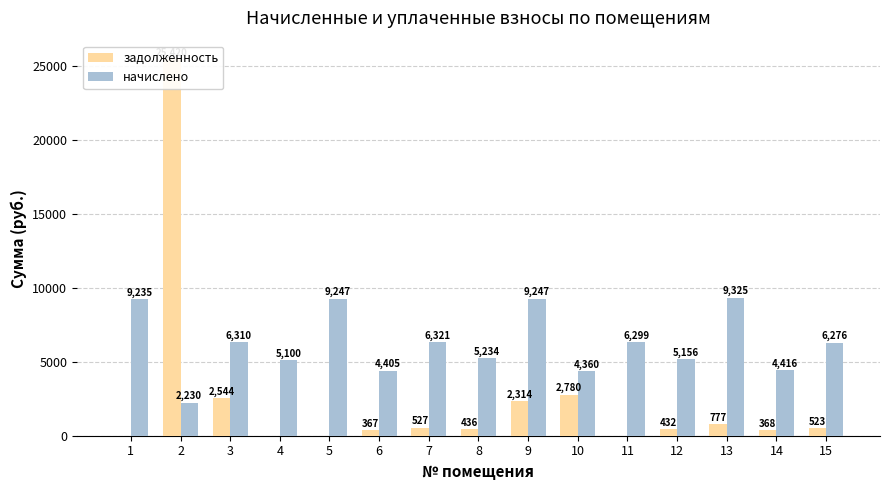

What are all the series names shown in the legend?

задолженность, начислено